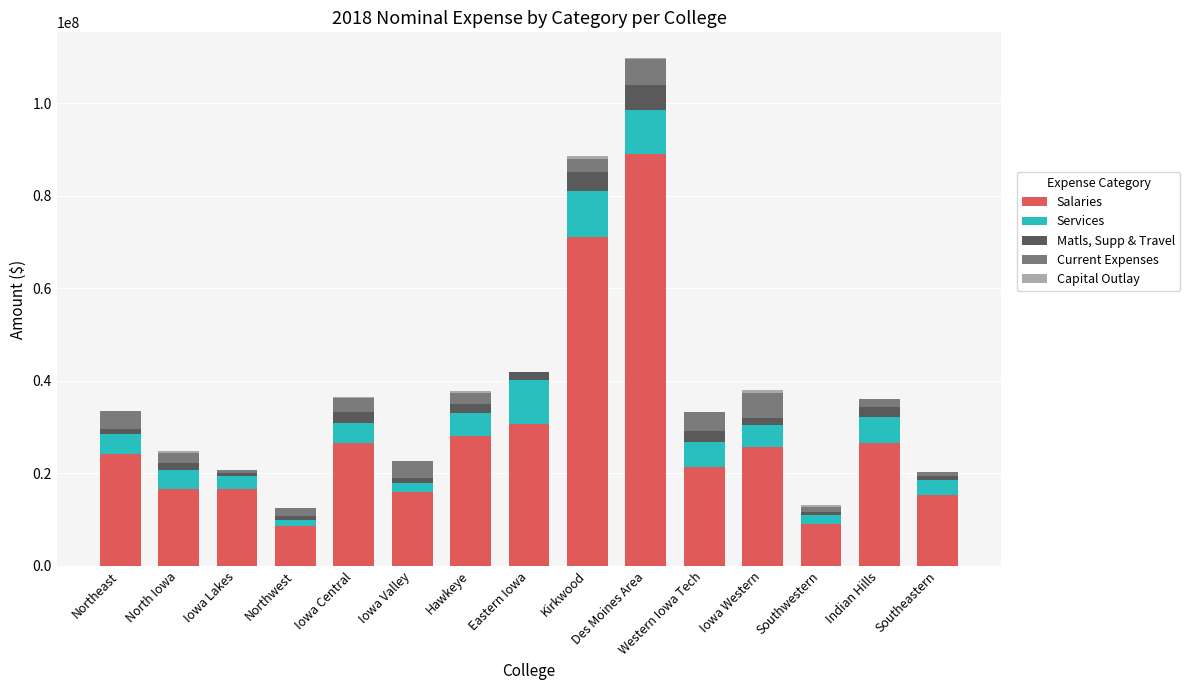

Where is Salaries nearest to the value 48760368?

Eastern Iowa